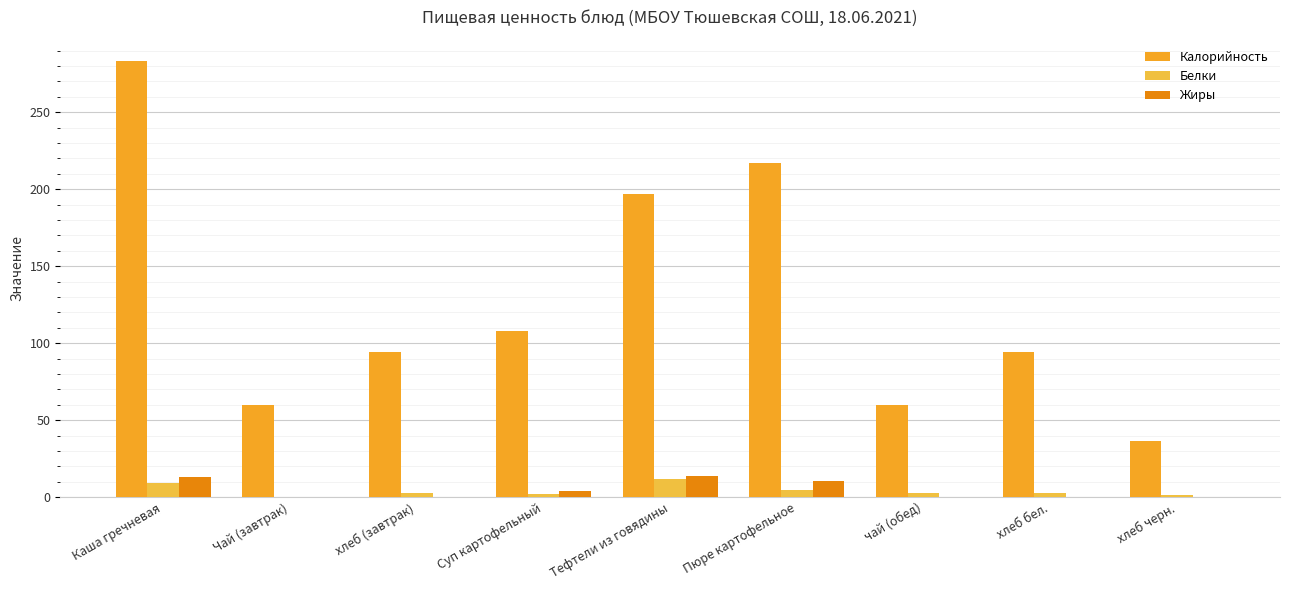

Which series has the largest total across all categories?

Калорийность